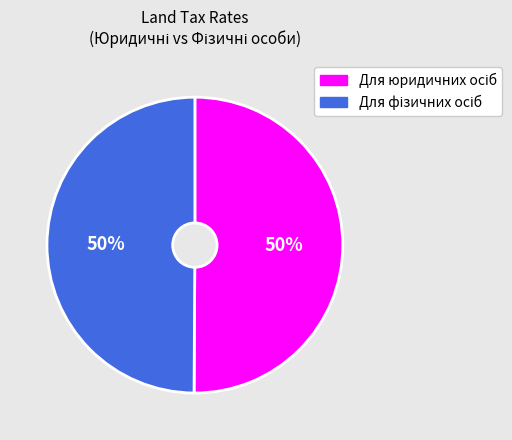

How many slices are in this pie chart?

2